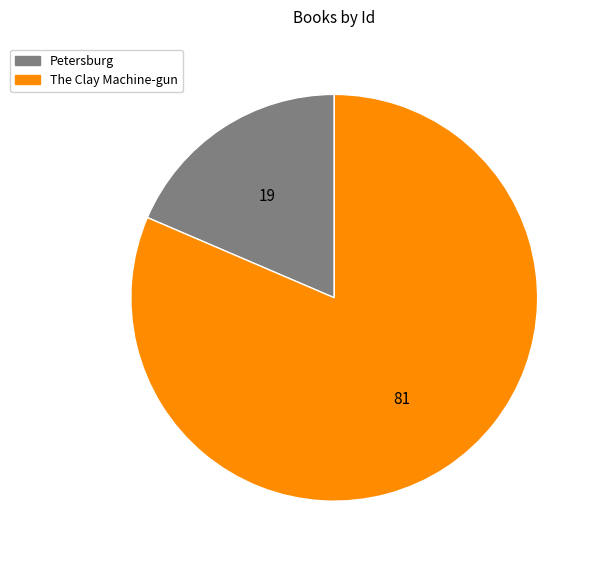

True or false: The Clay Machine-gun accounts for 81% of the total.

True